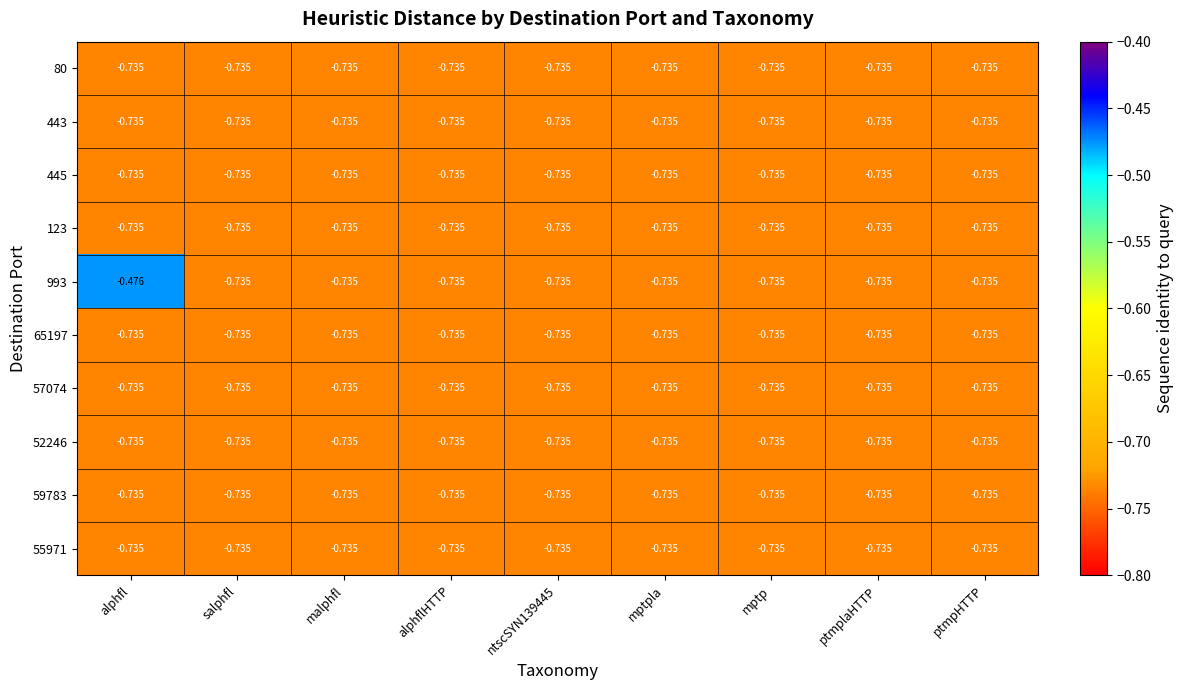

At which category is the sum across all series the highest?

alphfl